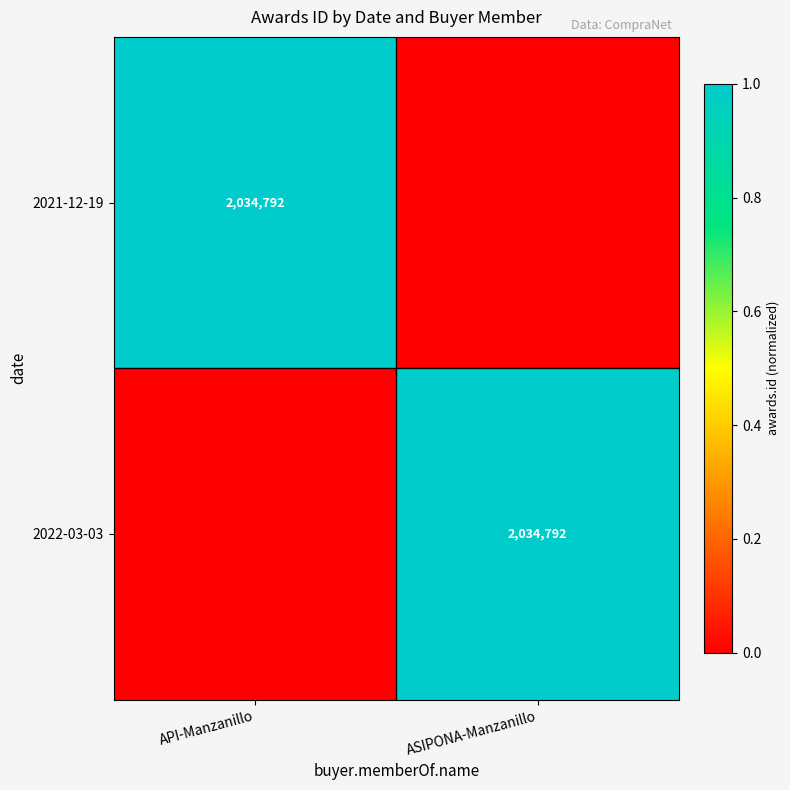

True or false: 2021-12-19 has a value of 2034792 at API-Manzanillo.

True